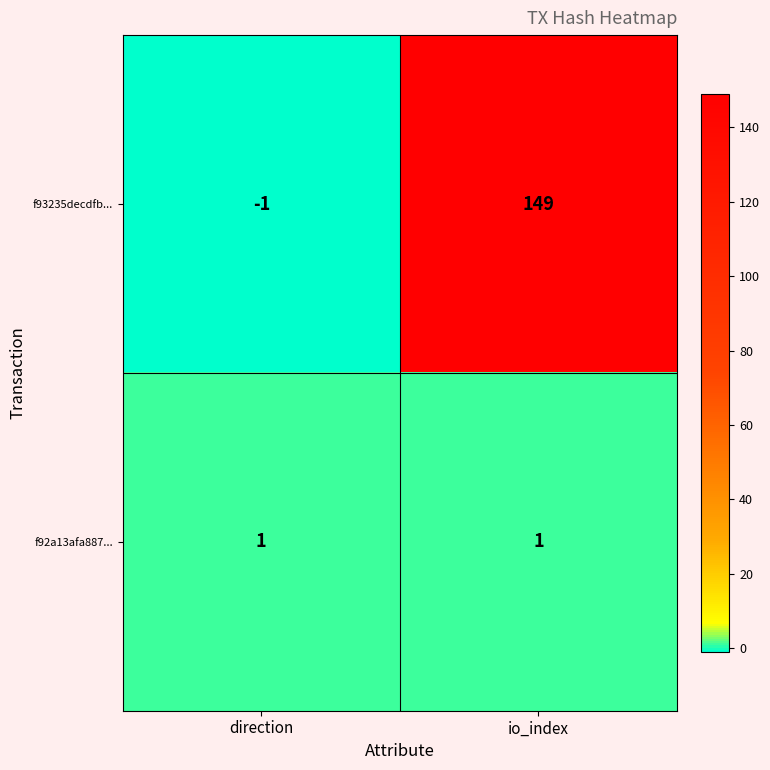

At which category is the sum across all series the highest?

io_index